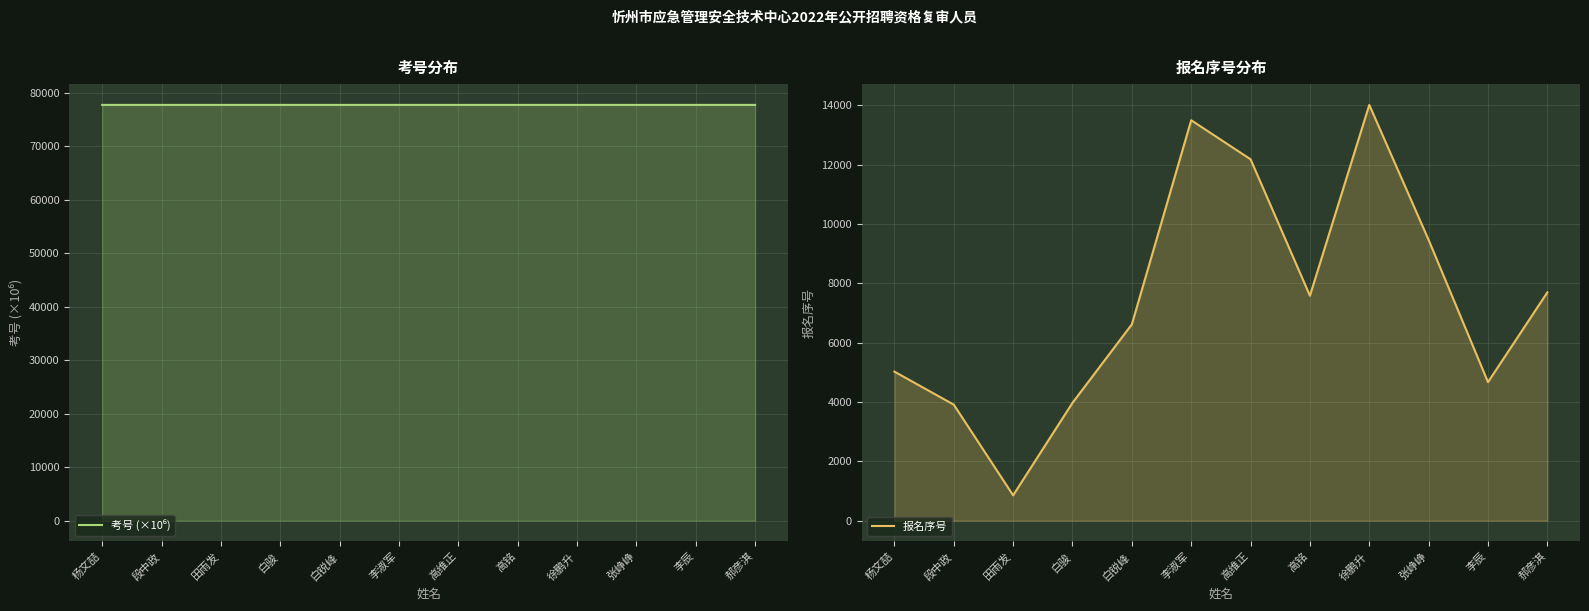

At which category is the sum across all series the highest?

徐鹏升